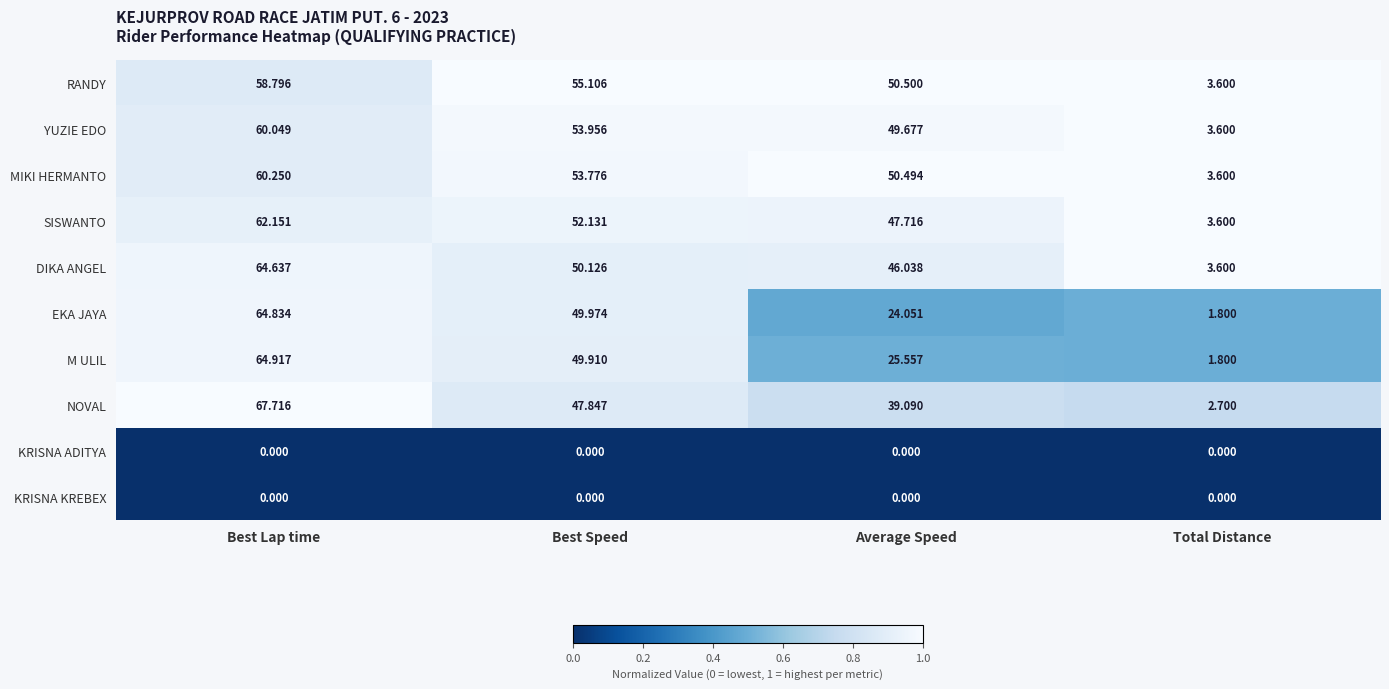

Where does the SISWANTO series first go above 52?

Best Lap time